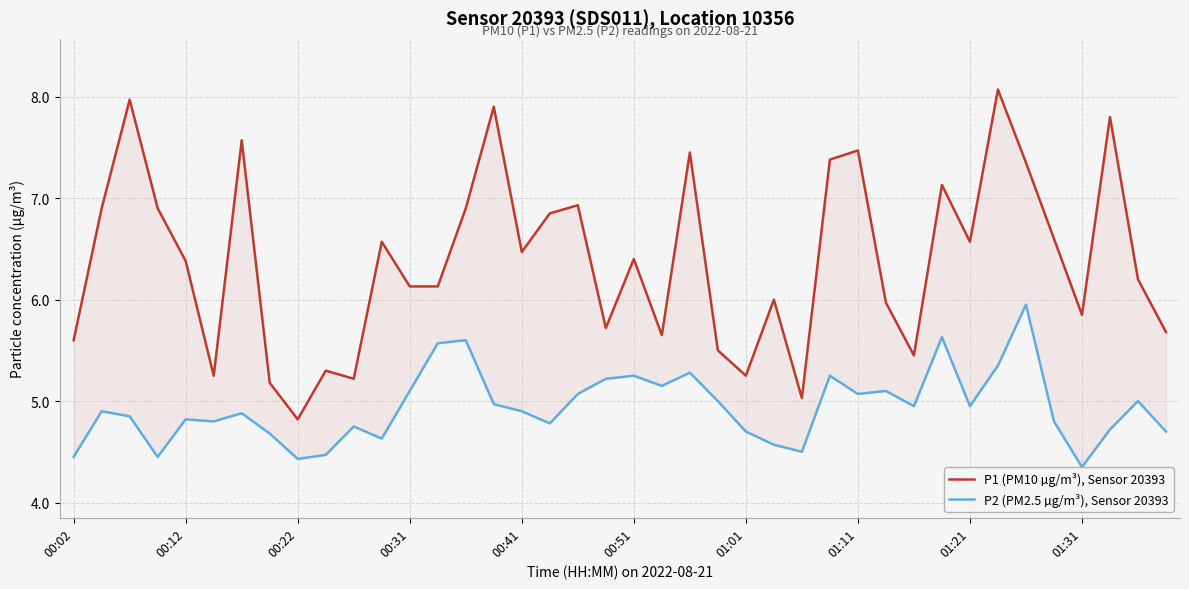

How many lines are shown in the chart?

2